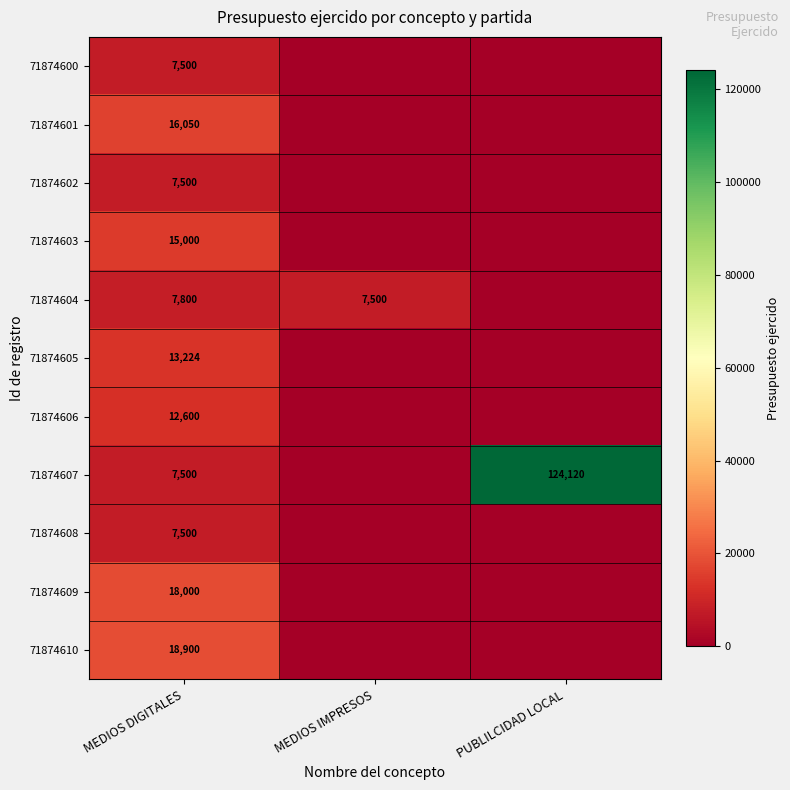

What is the sum of the 71874607 values at PUBLILCIDAD LOCAL and MEDIOS DIGITALES?

131620